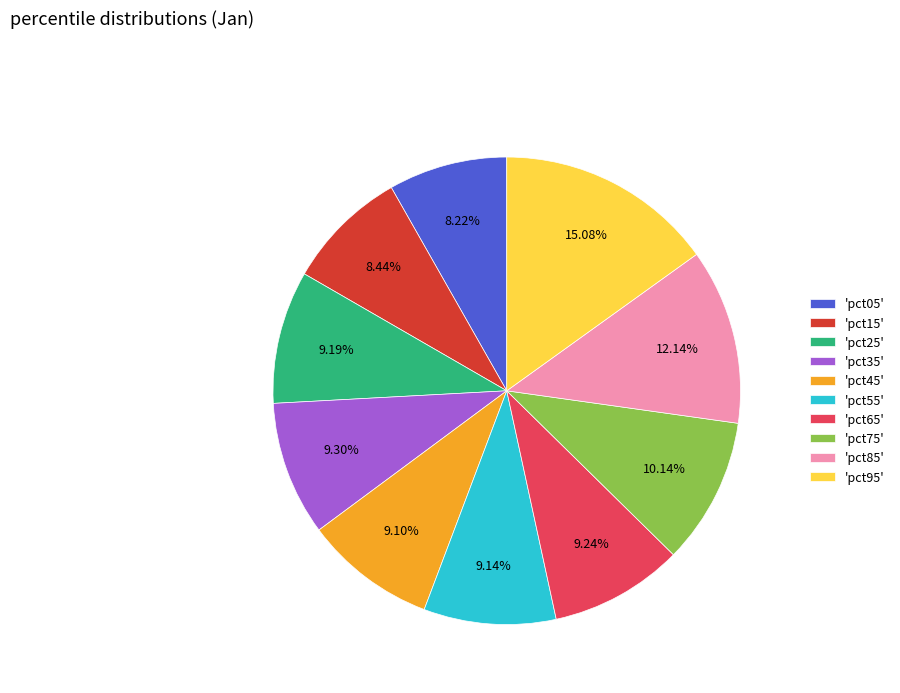

Does any single category account for the majority?

No